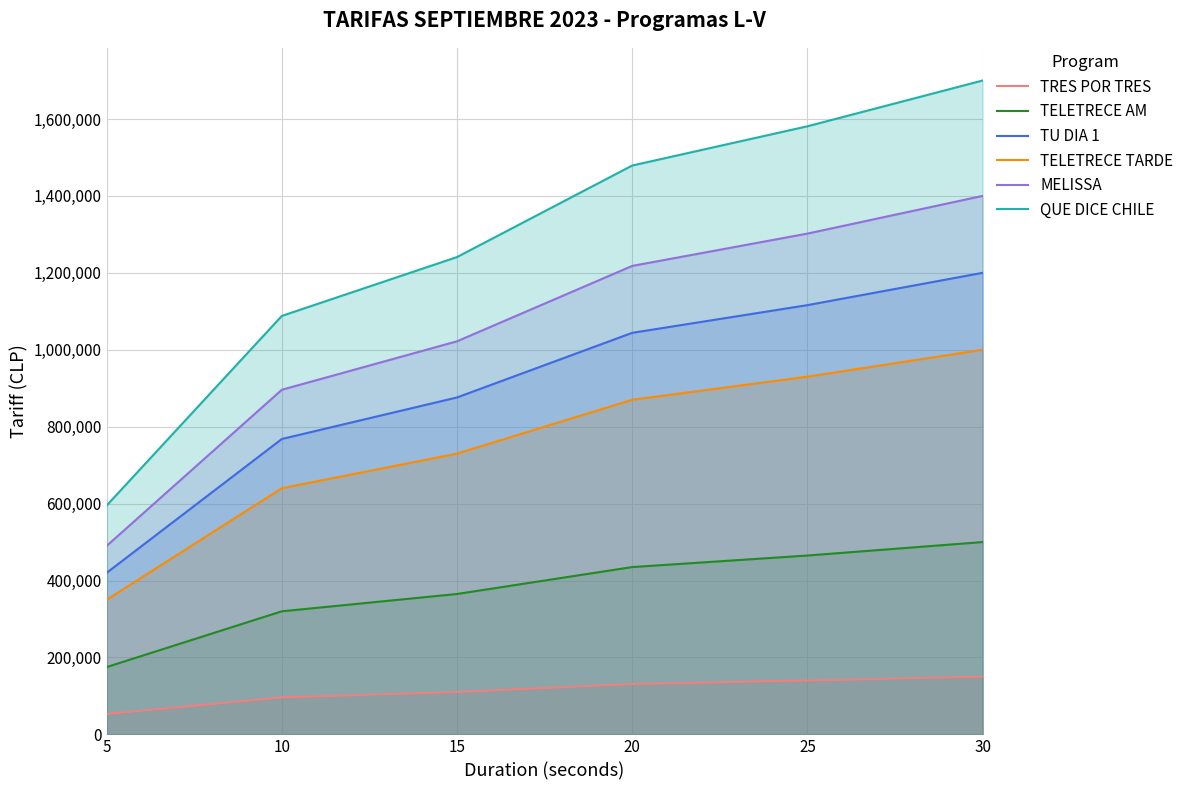

Reading left to right, transcribe all the data shown in this chart.

TRES POR TRES: 5=53000	10=96000	15=110000	20=131000	25=140000	30=150000
TELETRECE AM: 5=175000	10=320000	15=365000	20=435000	25=465000	30=500000
TU DIA 1: 5=420000	10=768000	15=876000	20=1044000	25=1116000	30=1200000
TELETRECE TARDE: 5=350000	10=640000	15=730000	20=870000	25=930000	30=1000000
MELISSA: 5=490000	10=896000	15=1022000	20=1218000	25=1302000	30=1400000
QUE DICE CHILE: 5=595000	10=1088000	15=1241000	20=1479000	25=1581000	30=1700000